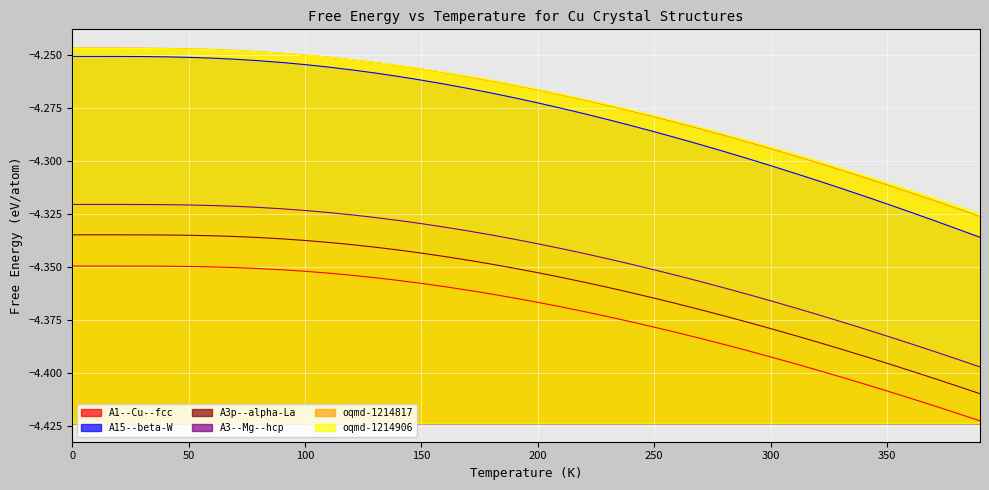

What is the difference between the maximum and second lowest values in the A15--beta-W series?

0.1